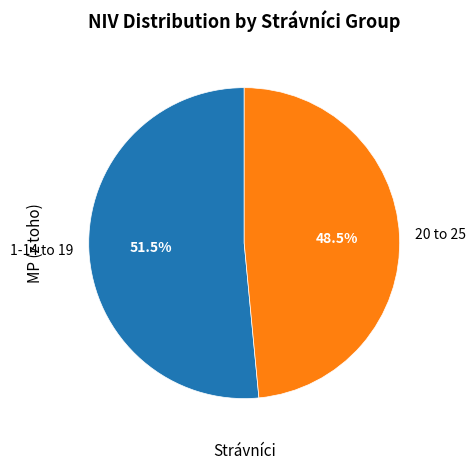

Is there any slice that represents more than half of the pie?

Yes